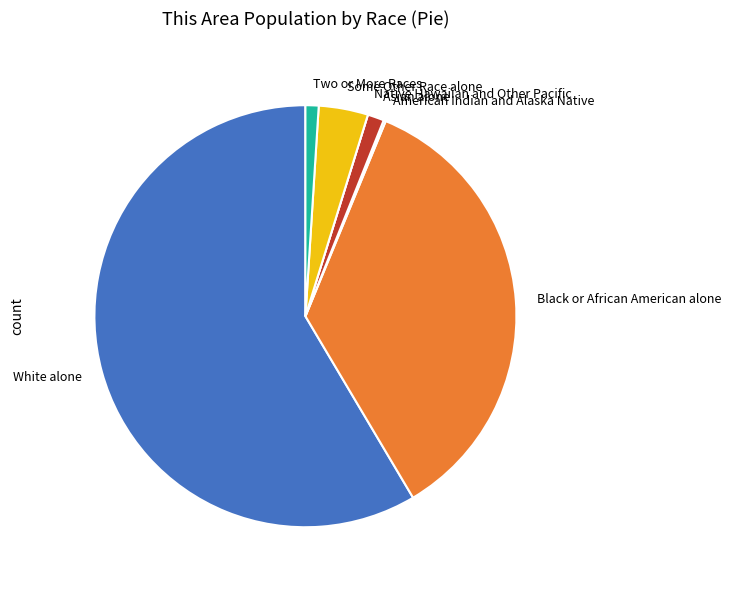

Is the sum of Some Other Race alone and Two or More Races greater than half?

No